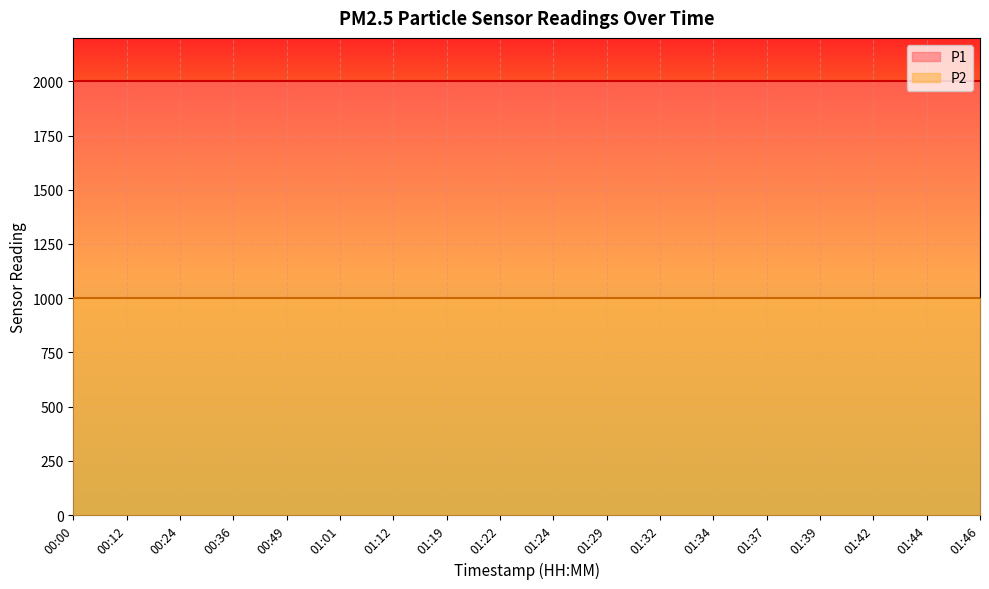

True or false: P1 has a value of 803.4 at 01:29.

False